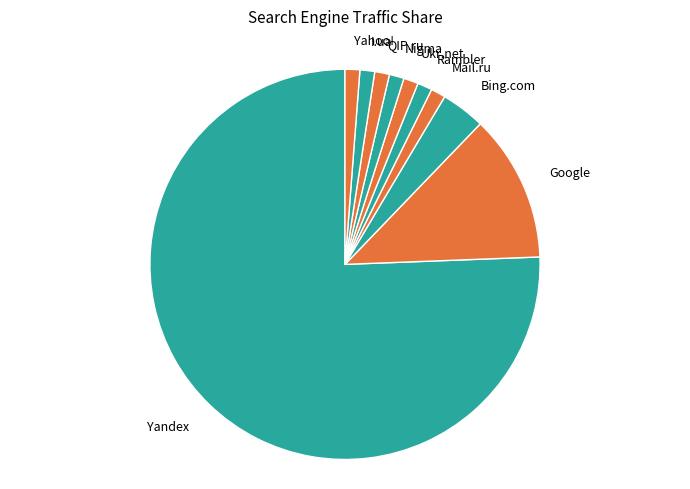

Do Google and Yahoo! together represent more than half of the pie?

No